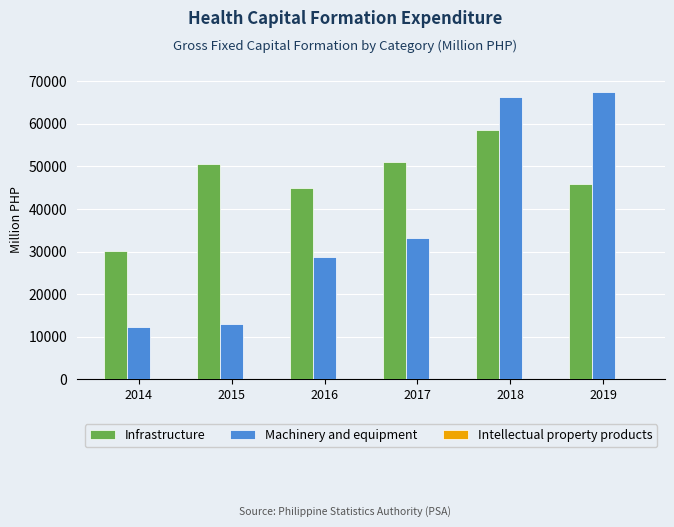

What is the total value across all series at 2014?

42306.9